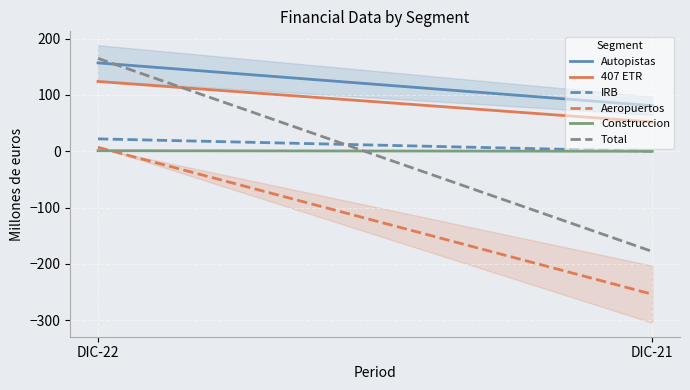

What is the sum of the Construccion values at DIC-21 and DIC-22?

1.0